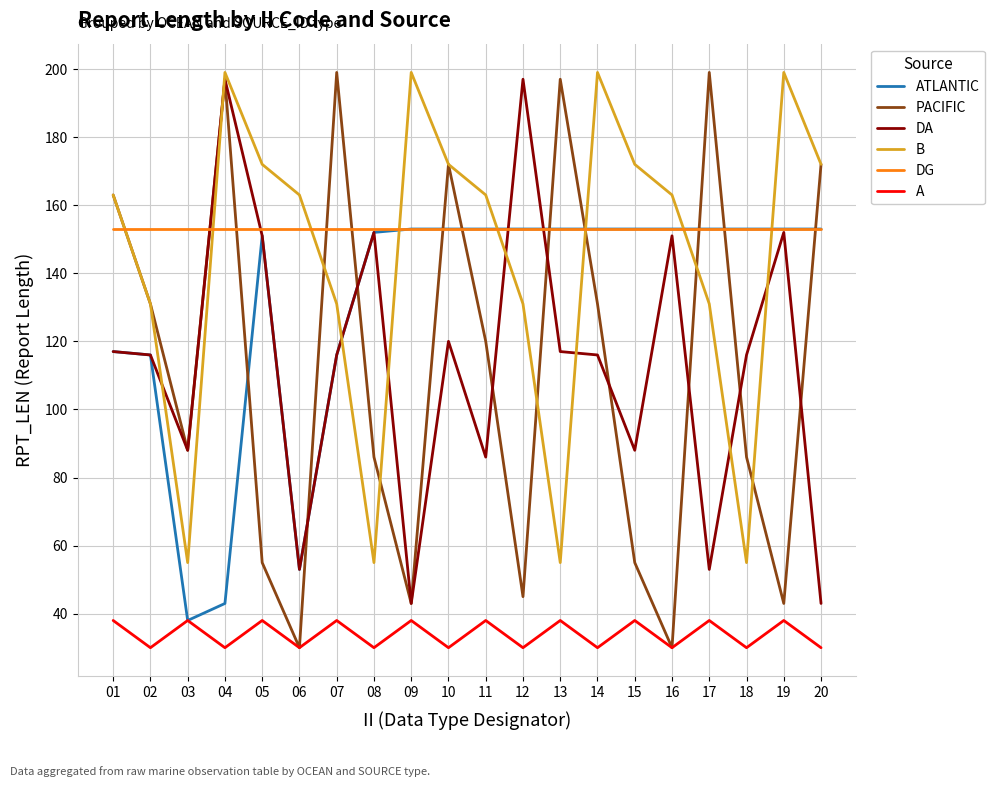

Which series has the largest range (max minus min)?

PACIFIC